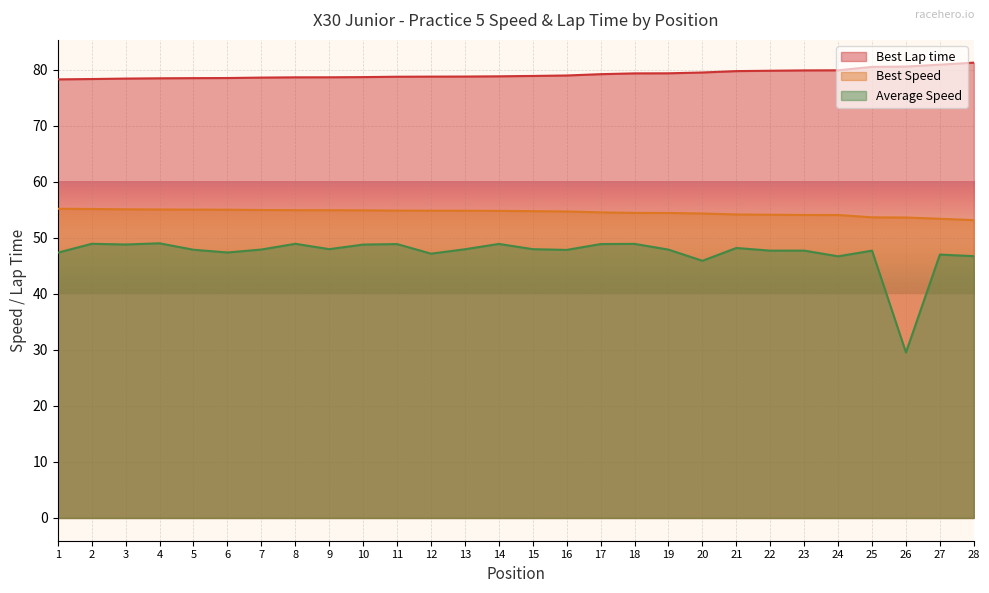

Does the chart display data point markers on the line(s)?

No